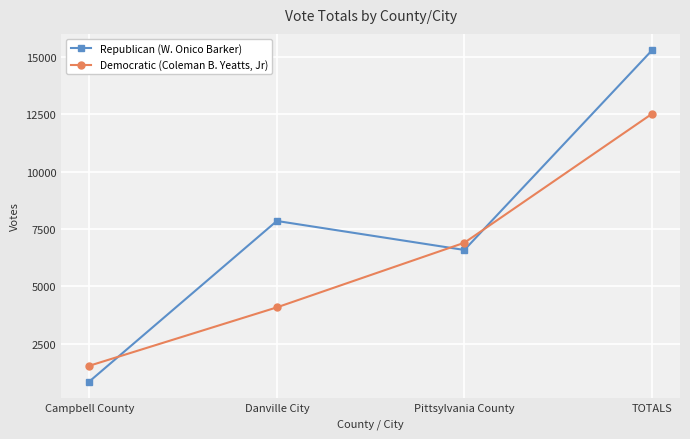

What position from the left is TOTALS?

4